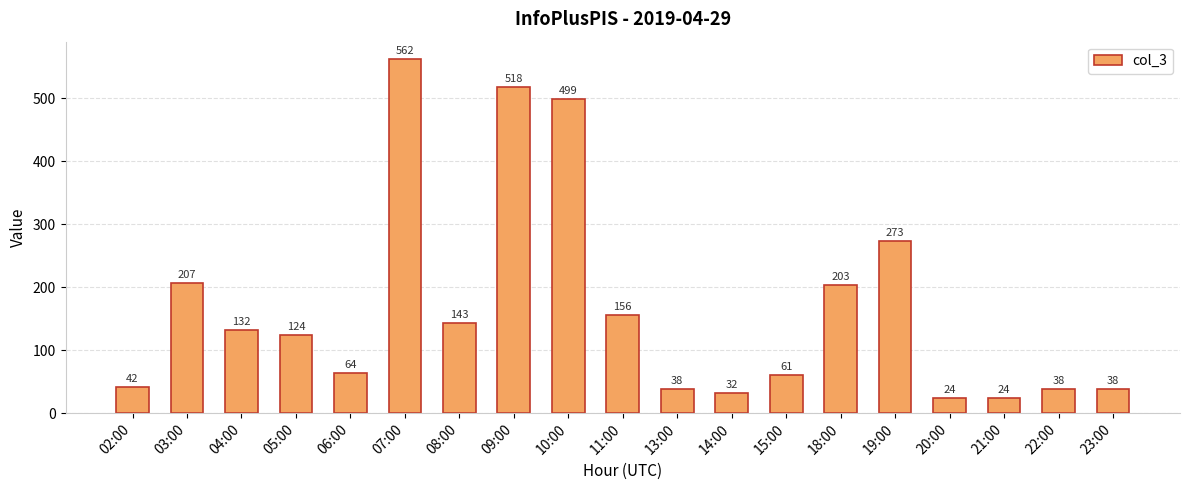

What position from the left is 02:00?

1